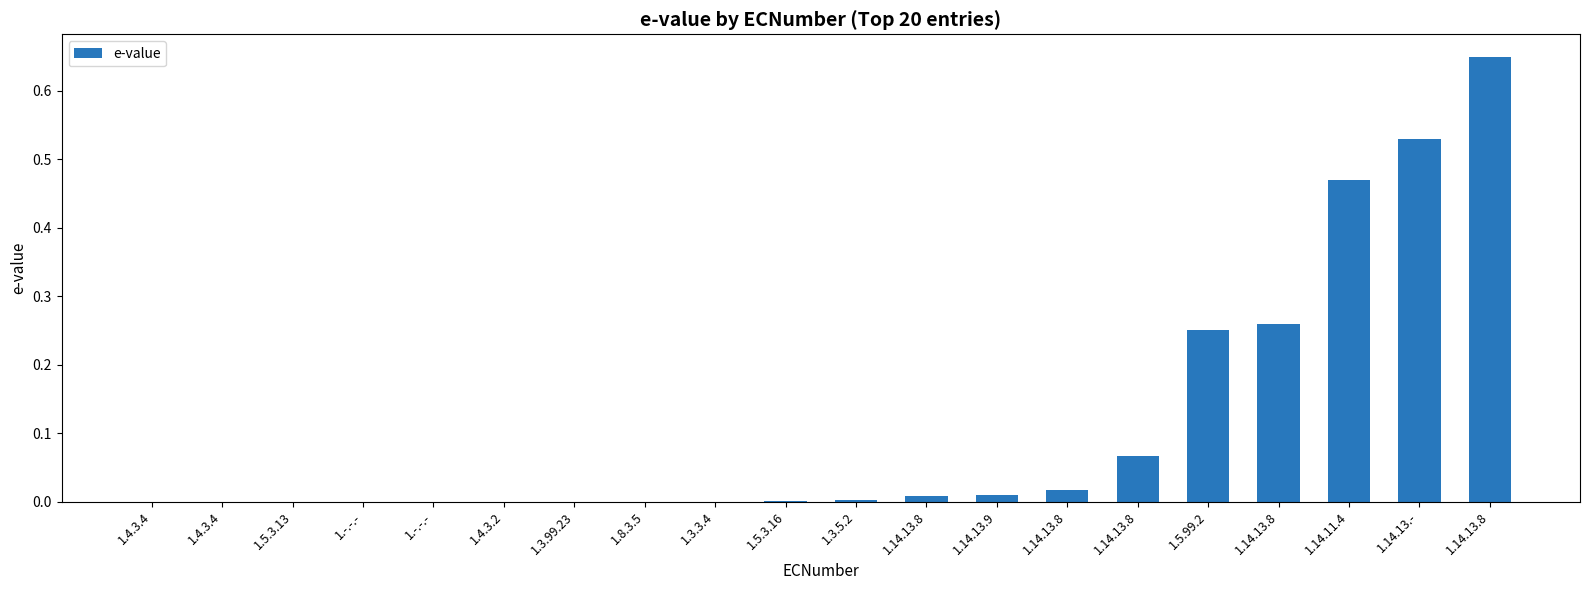

What is the greatest value displayed?

0.7